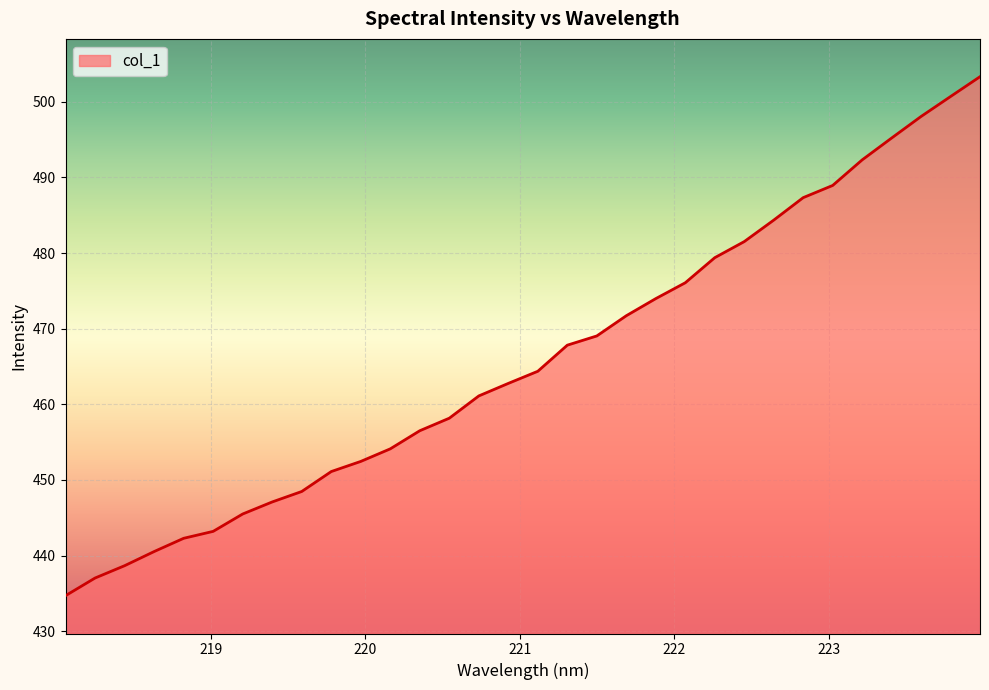

What is the maximum value shown in the chart?

503.3